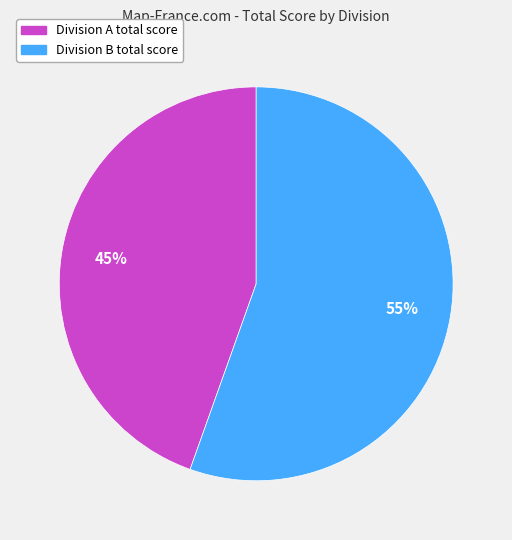

Is there any slice that represents more than half of the pie?

Yes